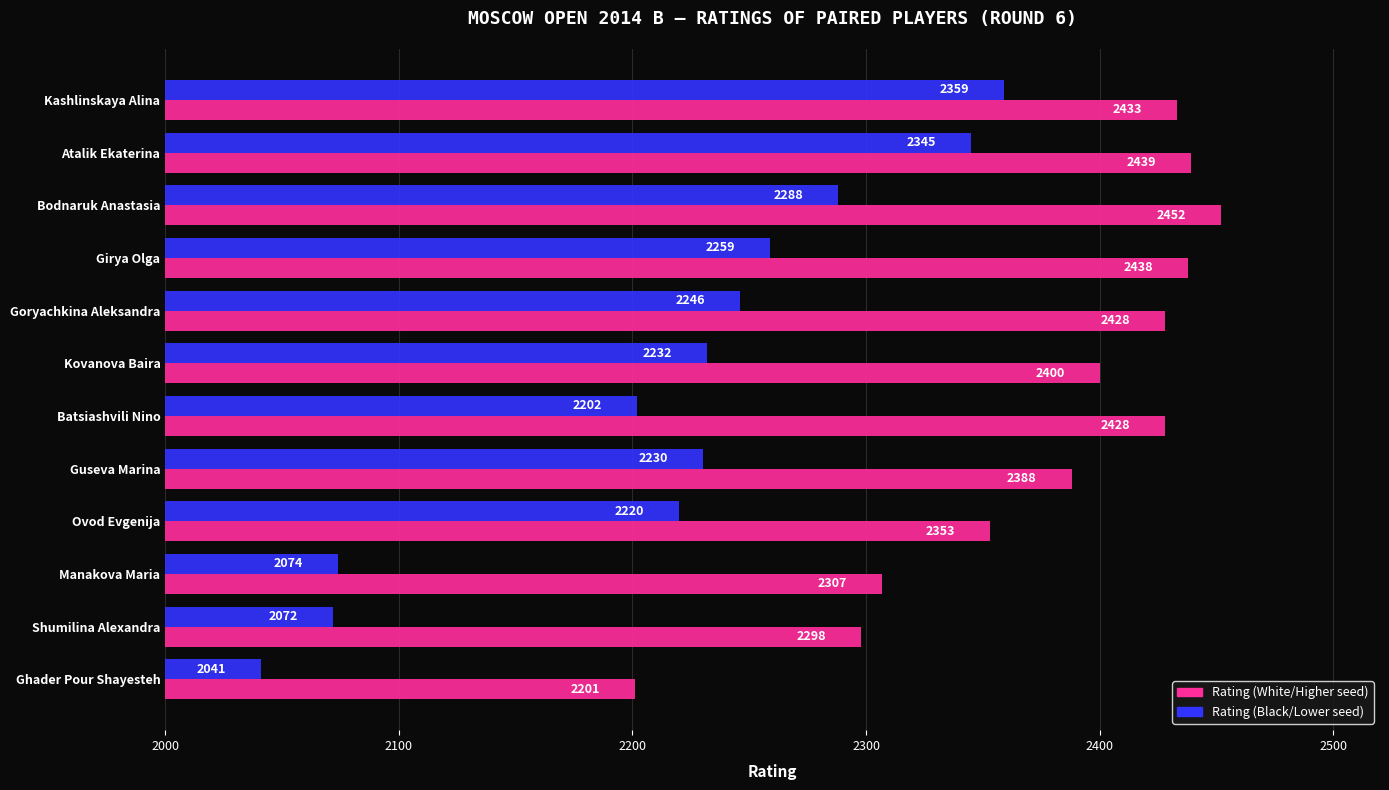

What is the sum of all Rating (Black/Lower seed) values?

26568